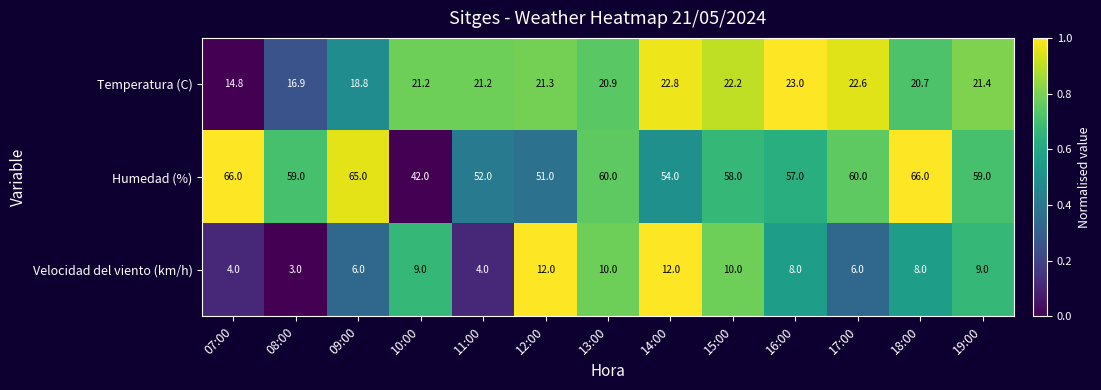

Count the number of data series in this chart.

3